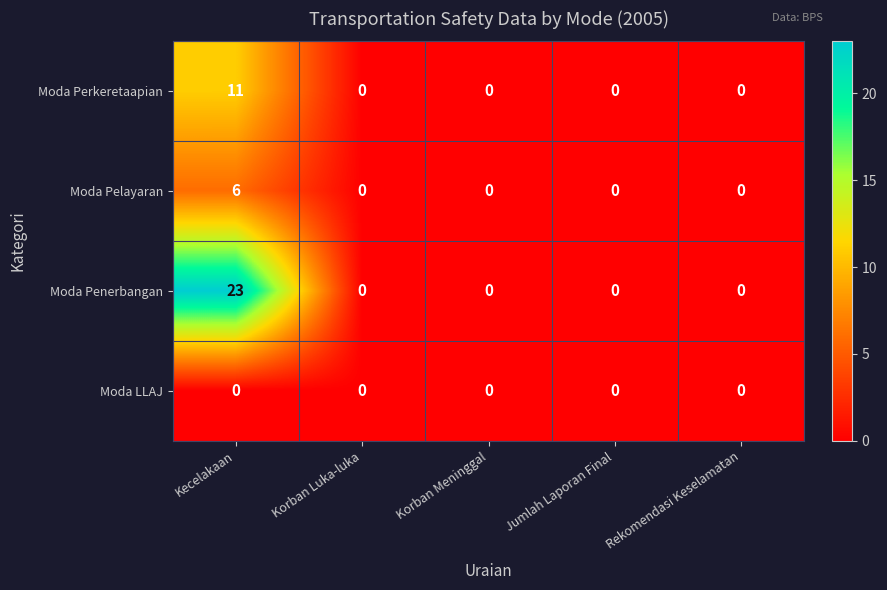

List the series in order of their overall mean, lowest first.

Moda LLAJ, Moda Pelayaran, Moda Perkeretaapian, Moda Penerbangan